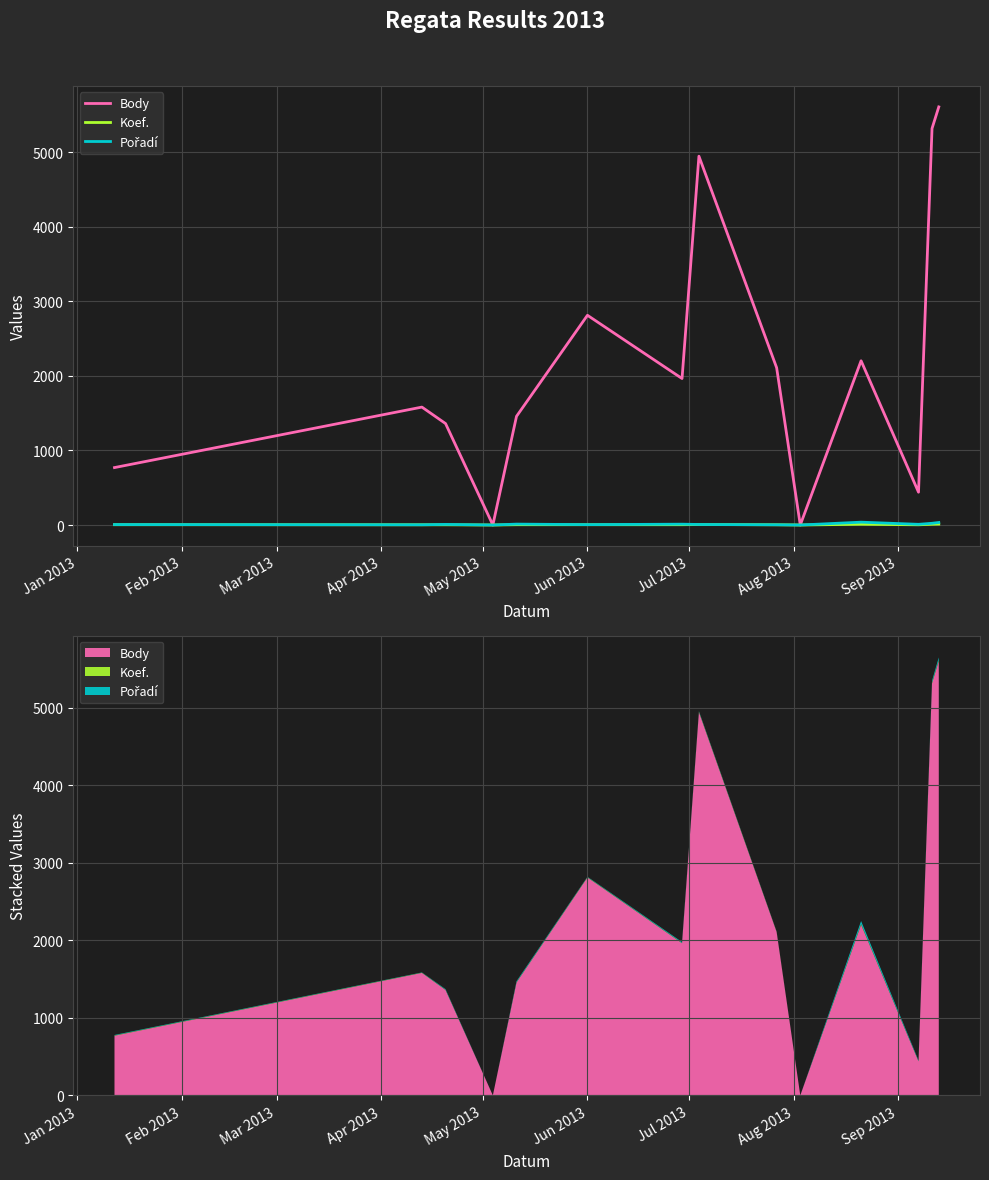

Reading right to left, what are all the values shown in this chart?

Body: 5606	5317	440	2202	0	2109	4945	1964	2812	1457	0	1360	1581	770
Koef.: 12	10	3	10	0	3	6	4	4	4	0	3	3	4
Pořadí: 34	23	9	38	0	3	7	11	5	12	0	8	3	6